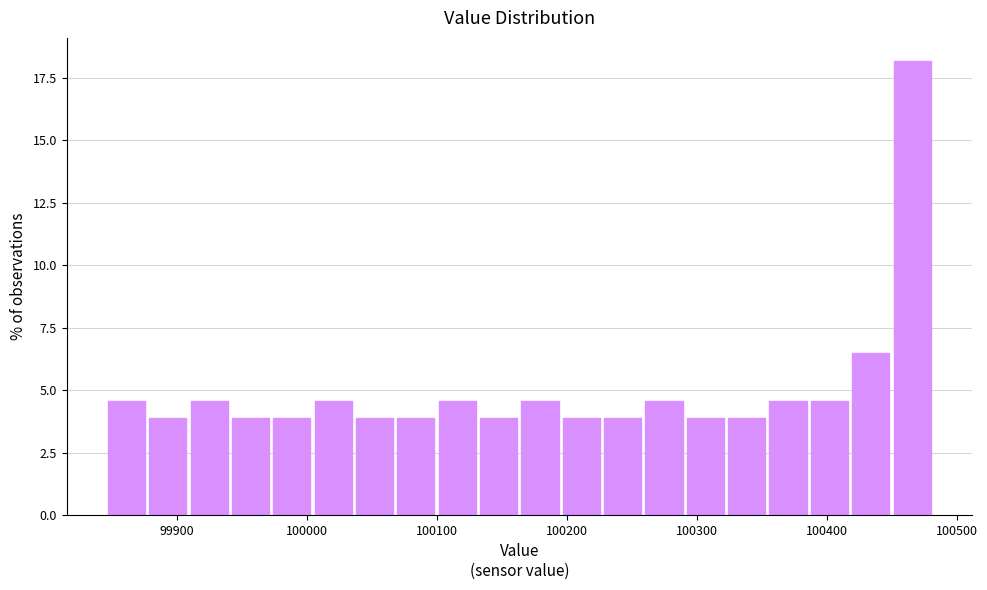

Read against the x-axis, roughly where is the centre of the tallest bar?

100470